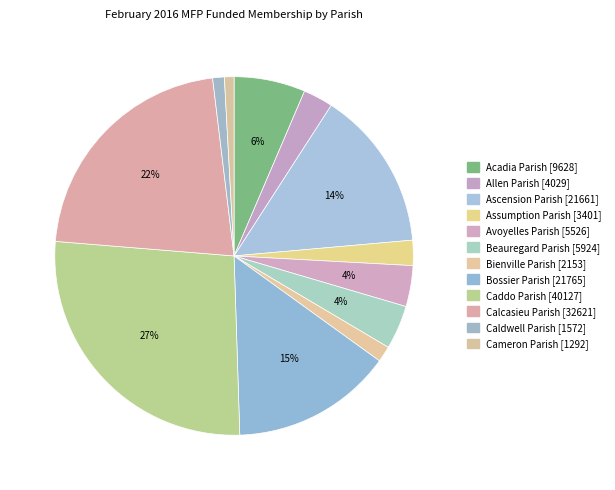

How many slices are in this pie chart?

12